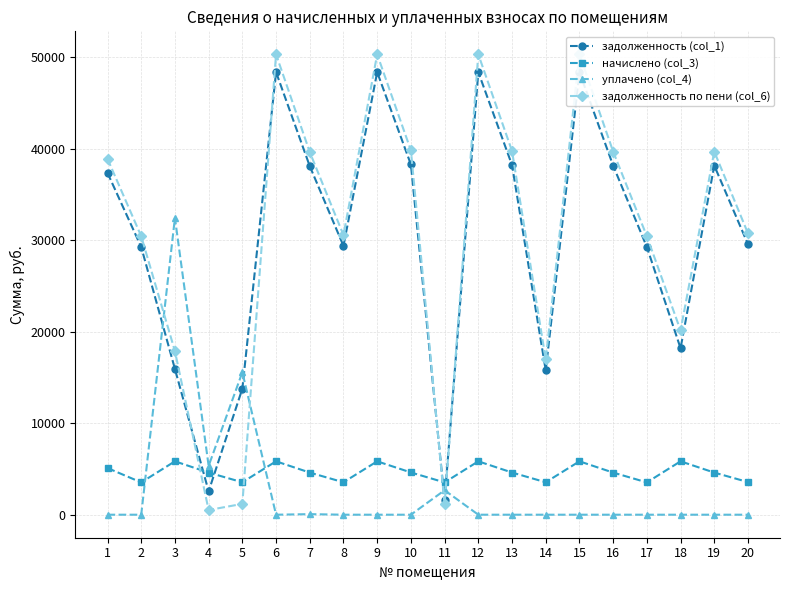

What is the total value across all series at 8?

63456.0